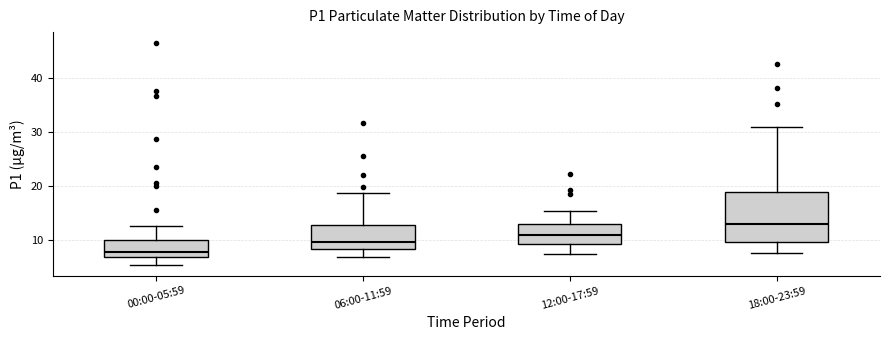

Which box's median line is the highest?

18:00-23:59